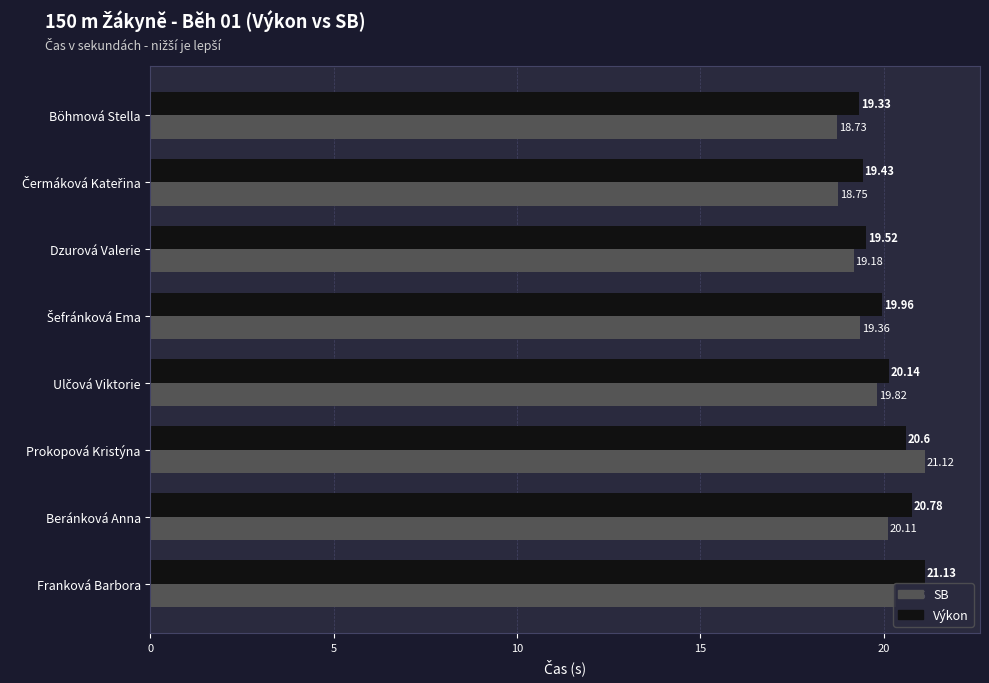

What is the spread (max minus min) of values at Prokopová Kristýna?

0.5